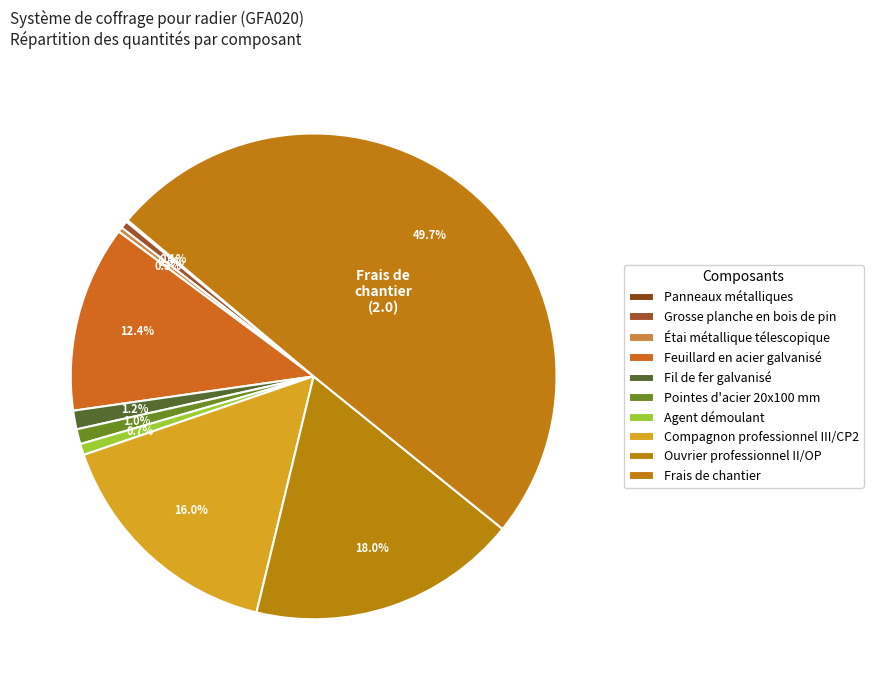

To the nearest percent, what is the average slice percentage?

10%